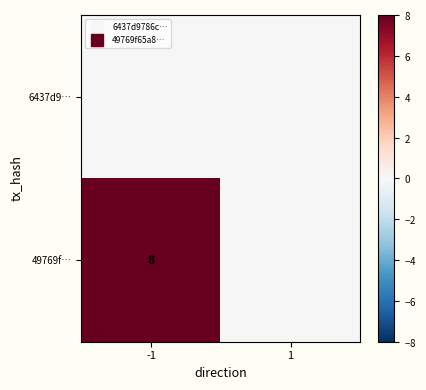

How many categories are shown in the chart?

2